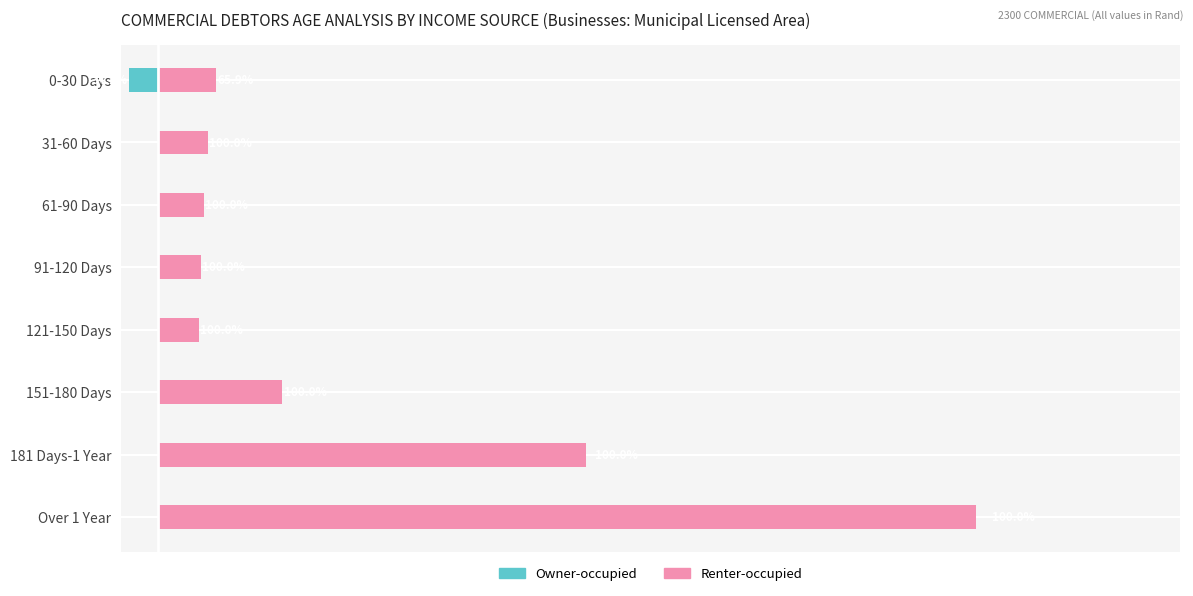

What are all the series names shown in the legend?

Owner-occupied, Renter-occupied